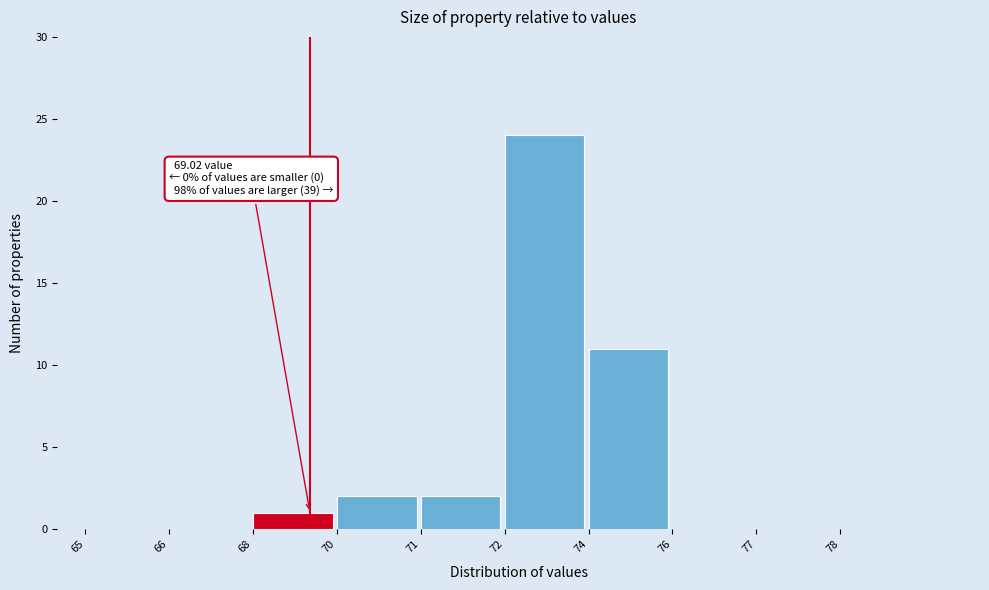

Reading right to left, transcribe all the data shown in this chart.

78=0	77=0	76=0	74=11	72=24	71=2	70=2	68=1	66=0	65=0